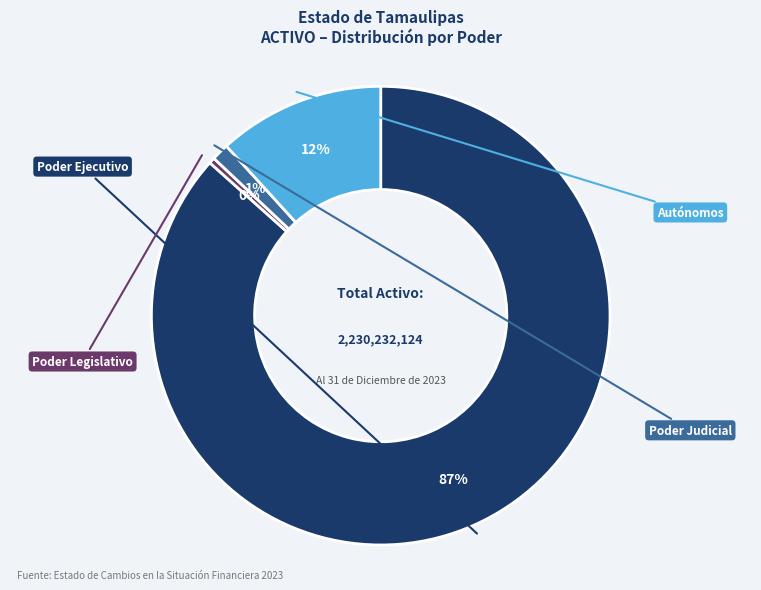

Count the number of slices in the pie.

4